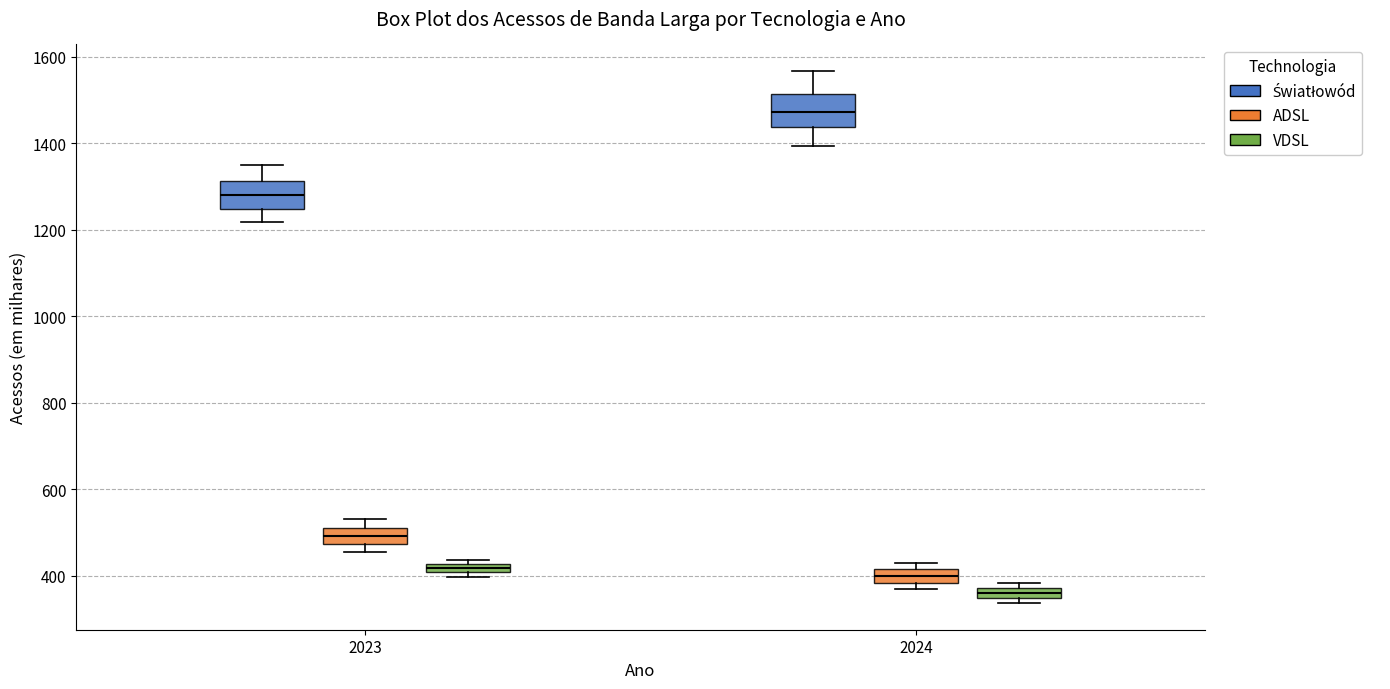

Which box has the lowest median line?

2024 (VDSL)